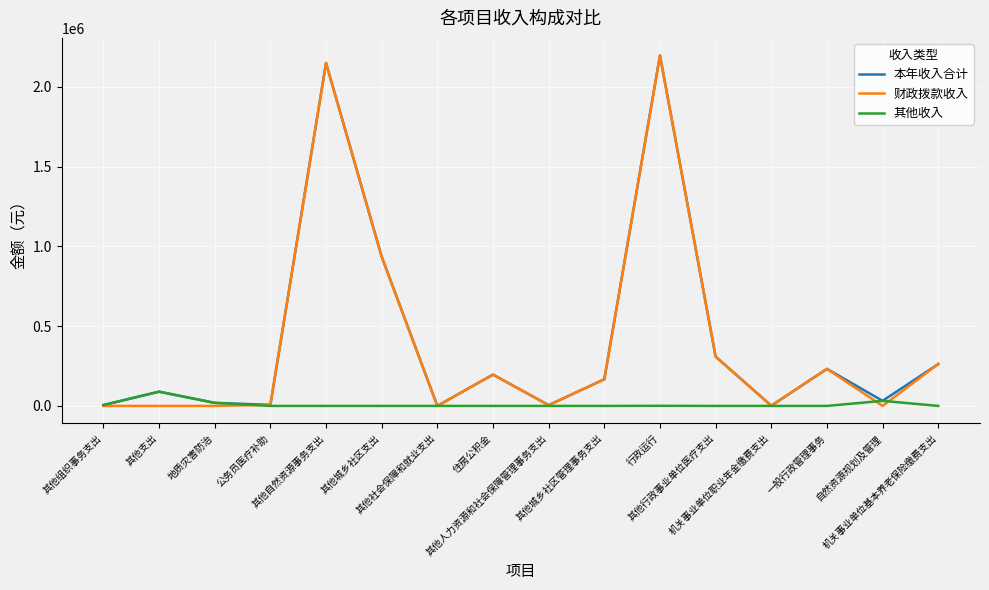

How many series are shown in this chart?

3